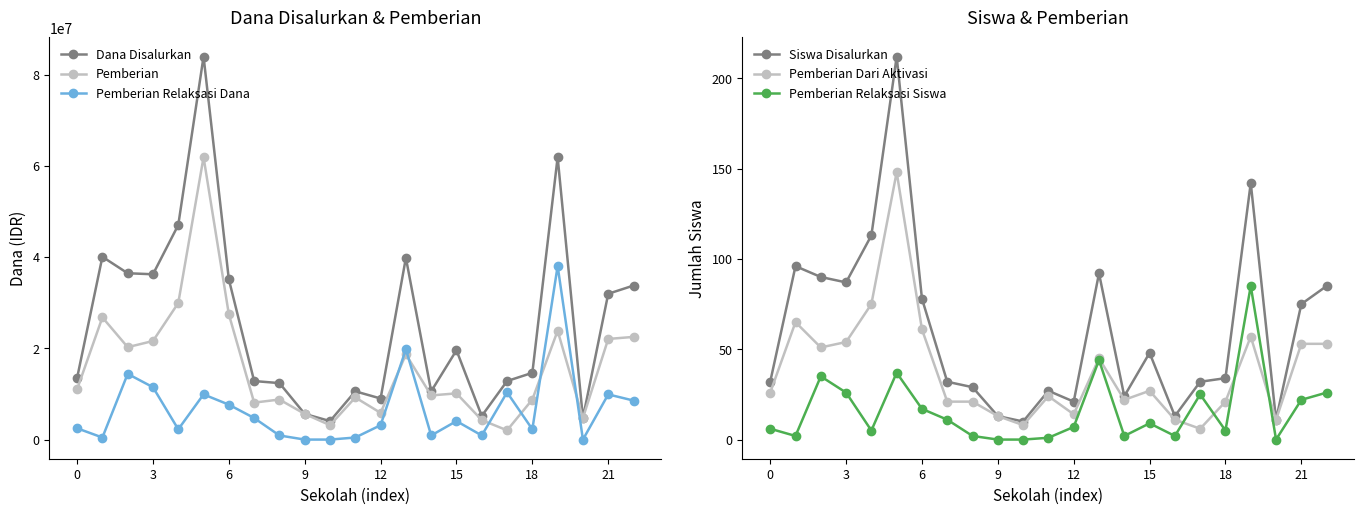

True or false: Pemberian Relaksasi Dana has a value of 17323981 at 10.

False